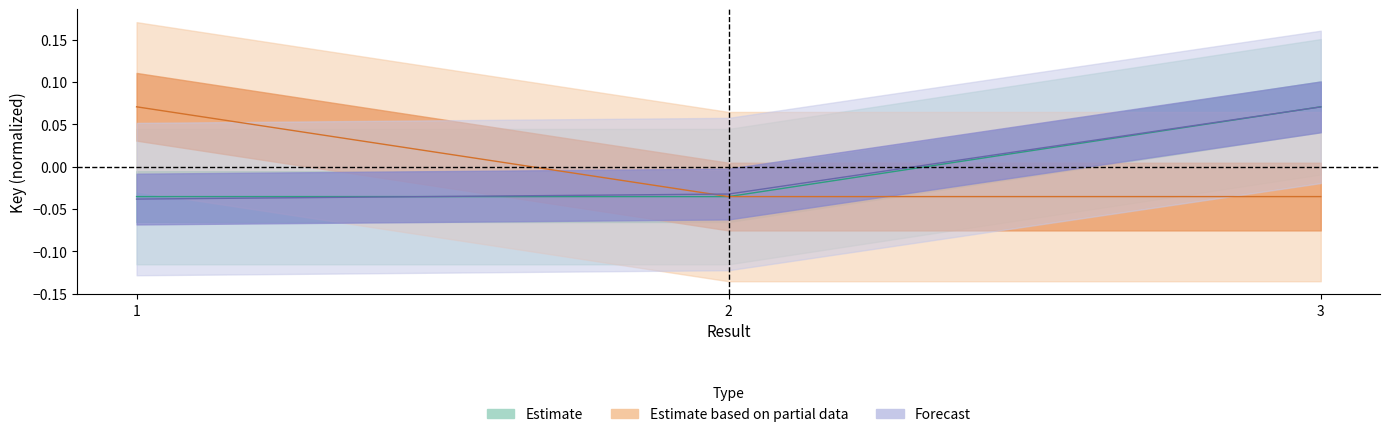

Reading left to right, what are all the values shown in this chart?

Estimate: -0.0	-0.0	0.1
Estimate based on partial data: 0.1	-0.0	-0.0
Forecast: -0.0	-0.0	0.1